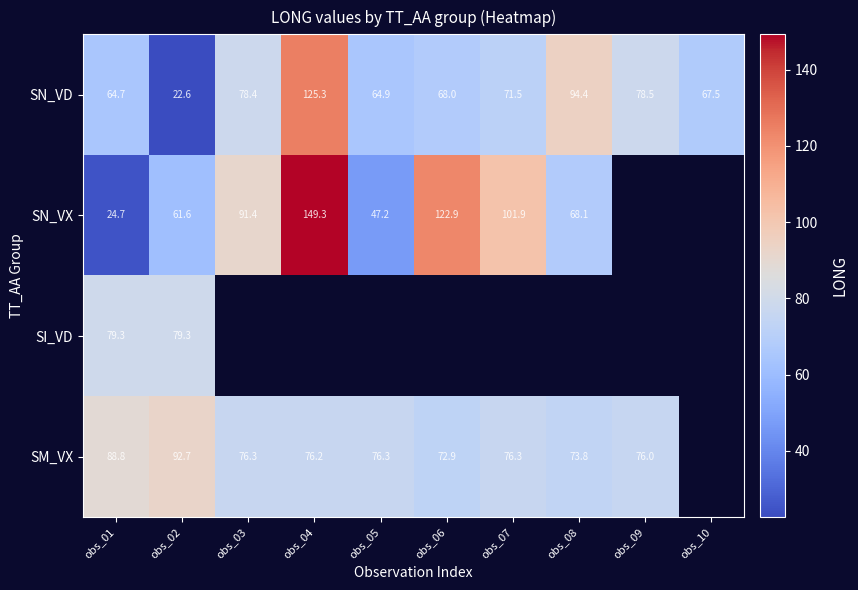

What is the smallest value displayed?

22.6